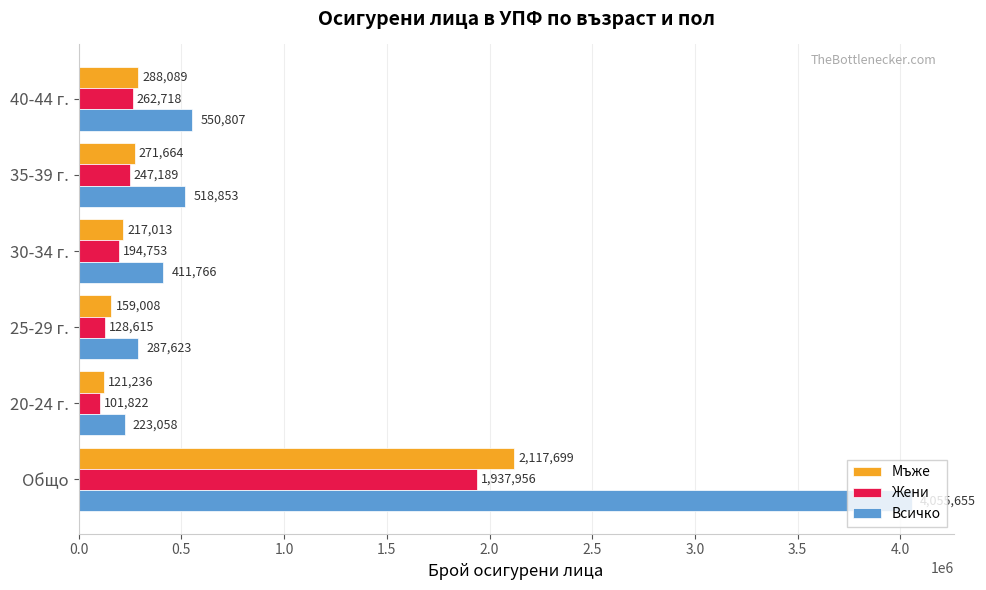

Which series has the largest total across all categories?

Всичко